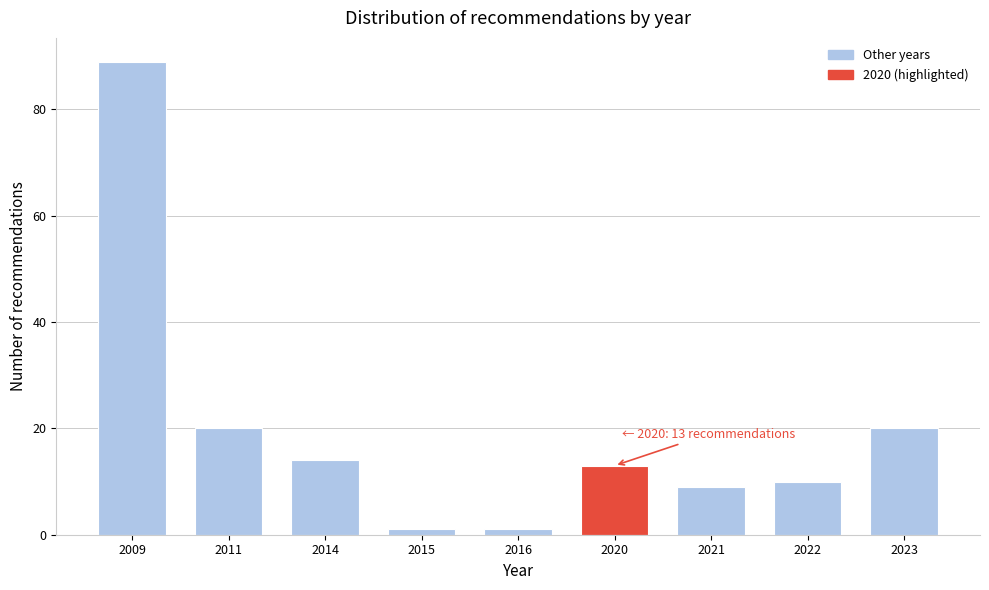

Reading right to left, transcribe all the data shown in this chart.

20	10	9	13	1	1	14	20	89